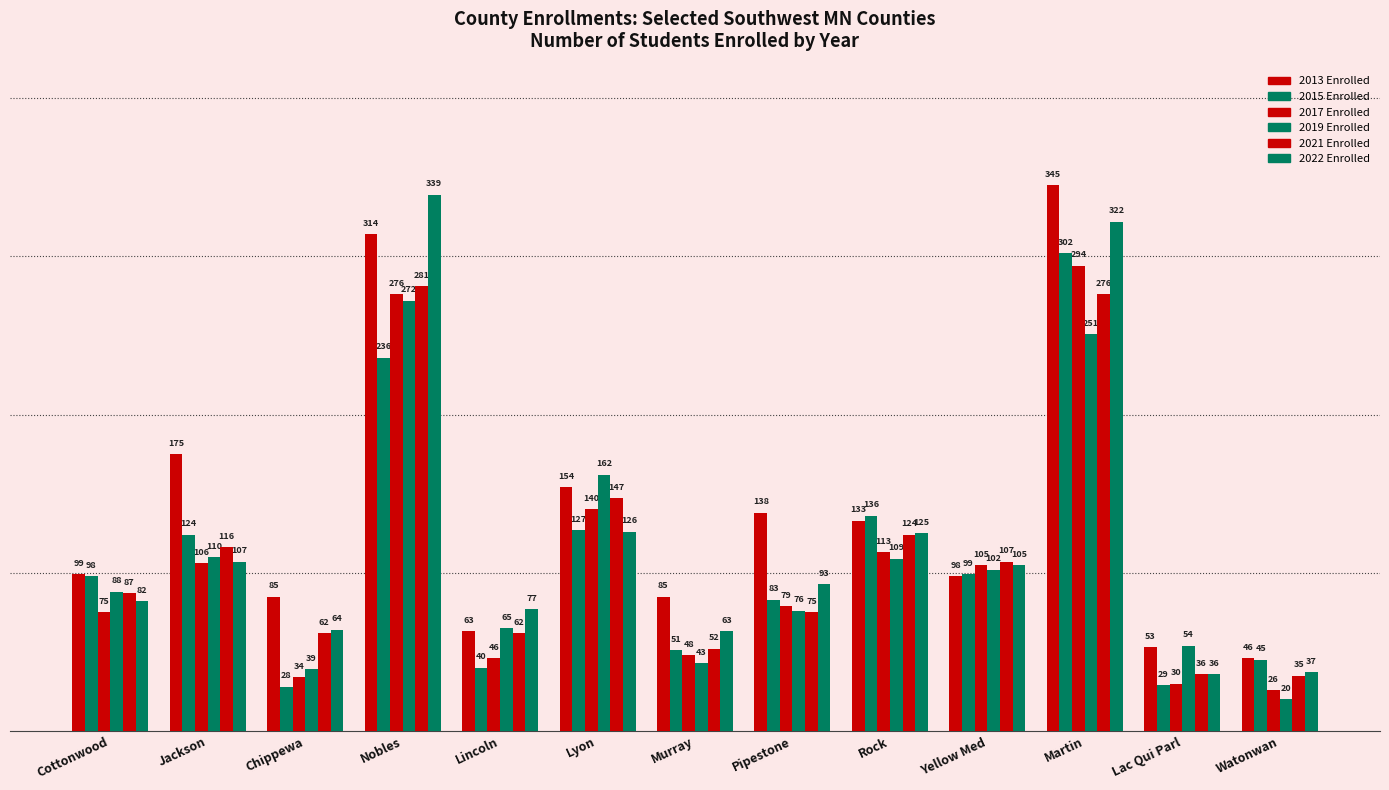

What is the value of the 2015 Enrolled bar at the 1st from the left?

98